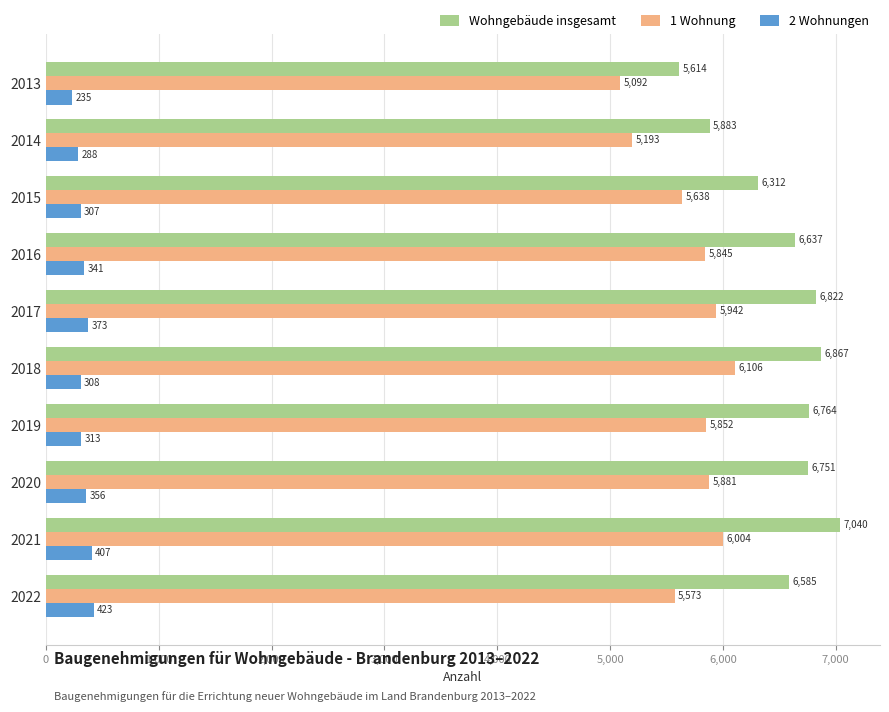

Which series has the largest total across all categories?

Wohngebäude insgesamt